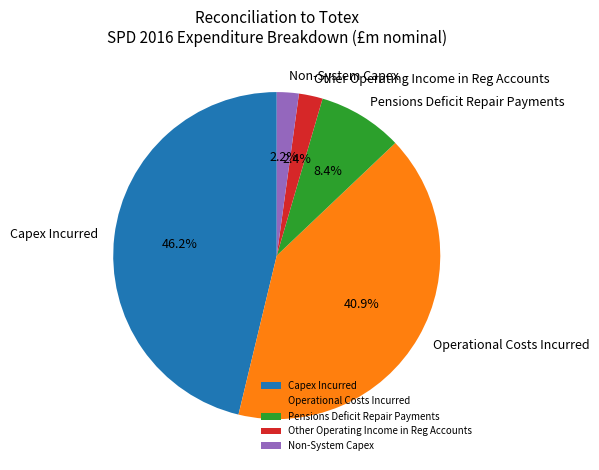

What is the total percentage of Pensions Deficit Repair Payments and Non-System Capex?

10.6%